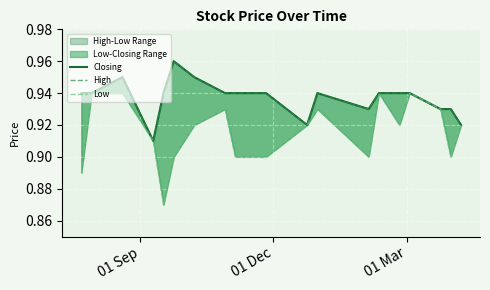

True or false: Closing has more than 1 interior local peaks.

True